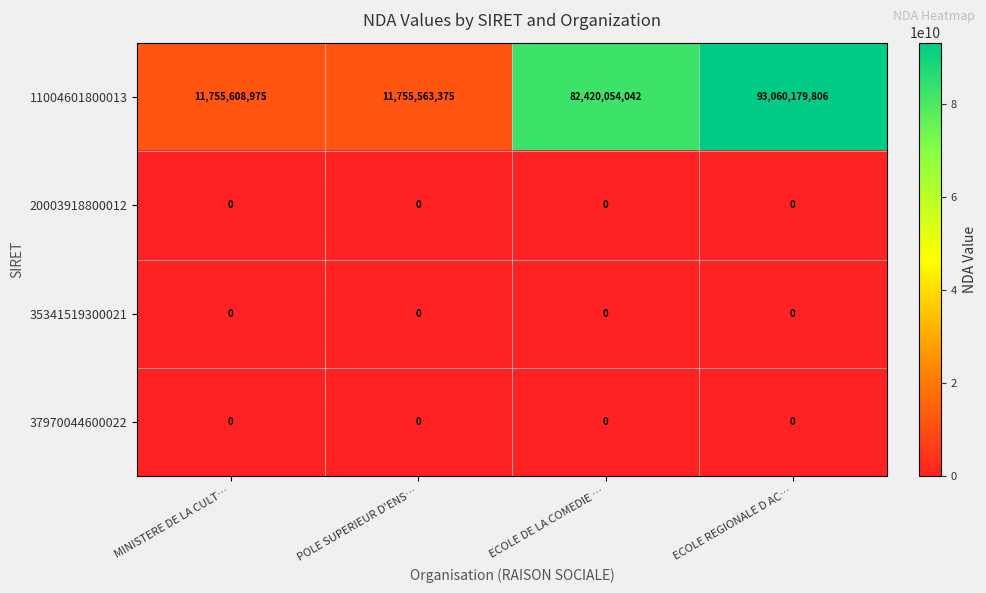

At how many categories does at least one series exceed 37820487454?

2